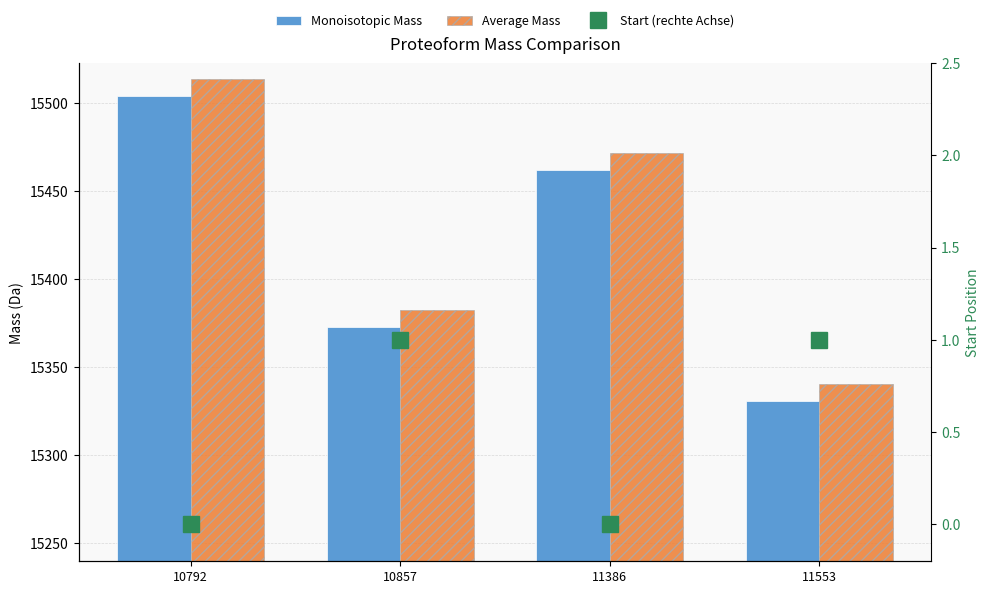

What is the difference between the Monoisotopic Mass values at 10857 and 11553?

42.0